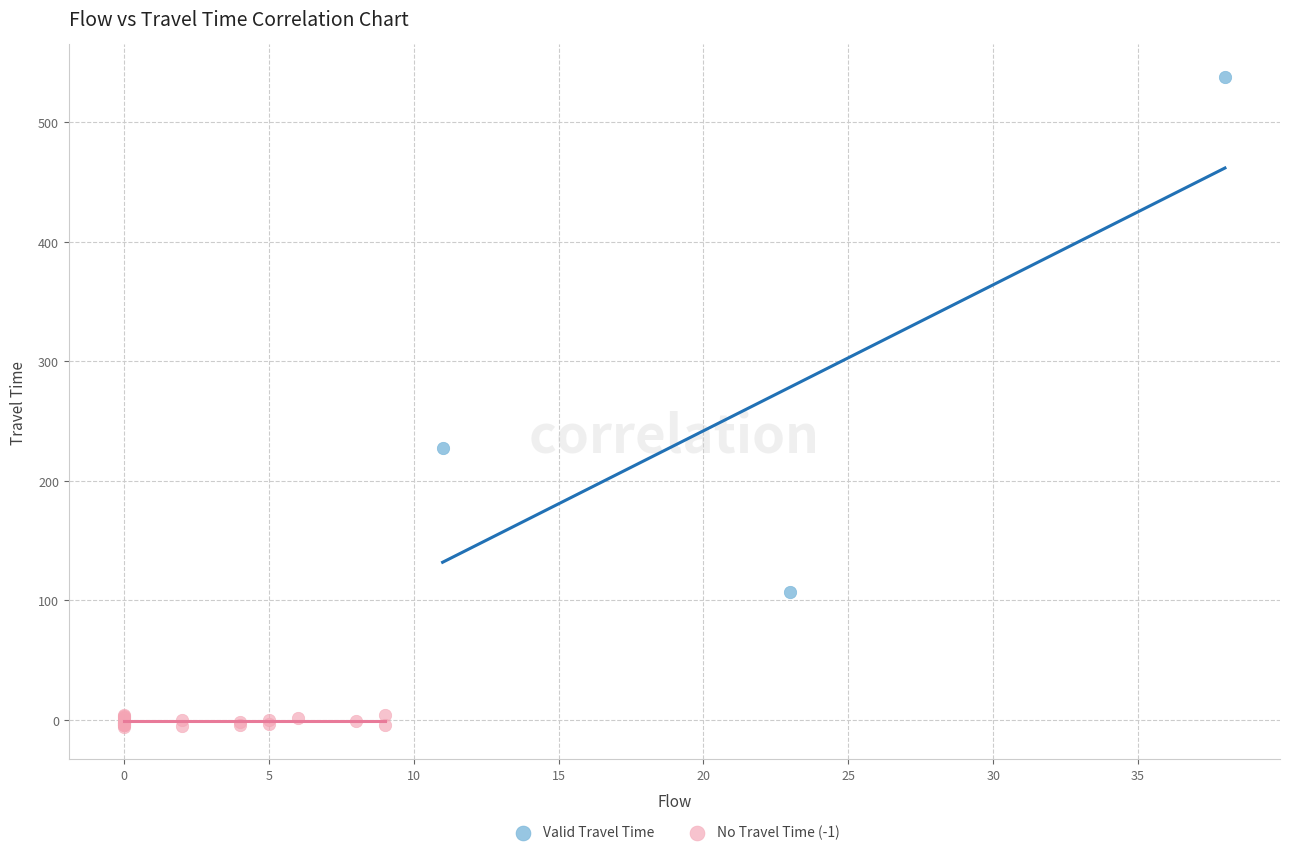

Which series reaches the maximum Y coordinate?

Valid Travel Time